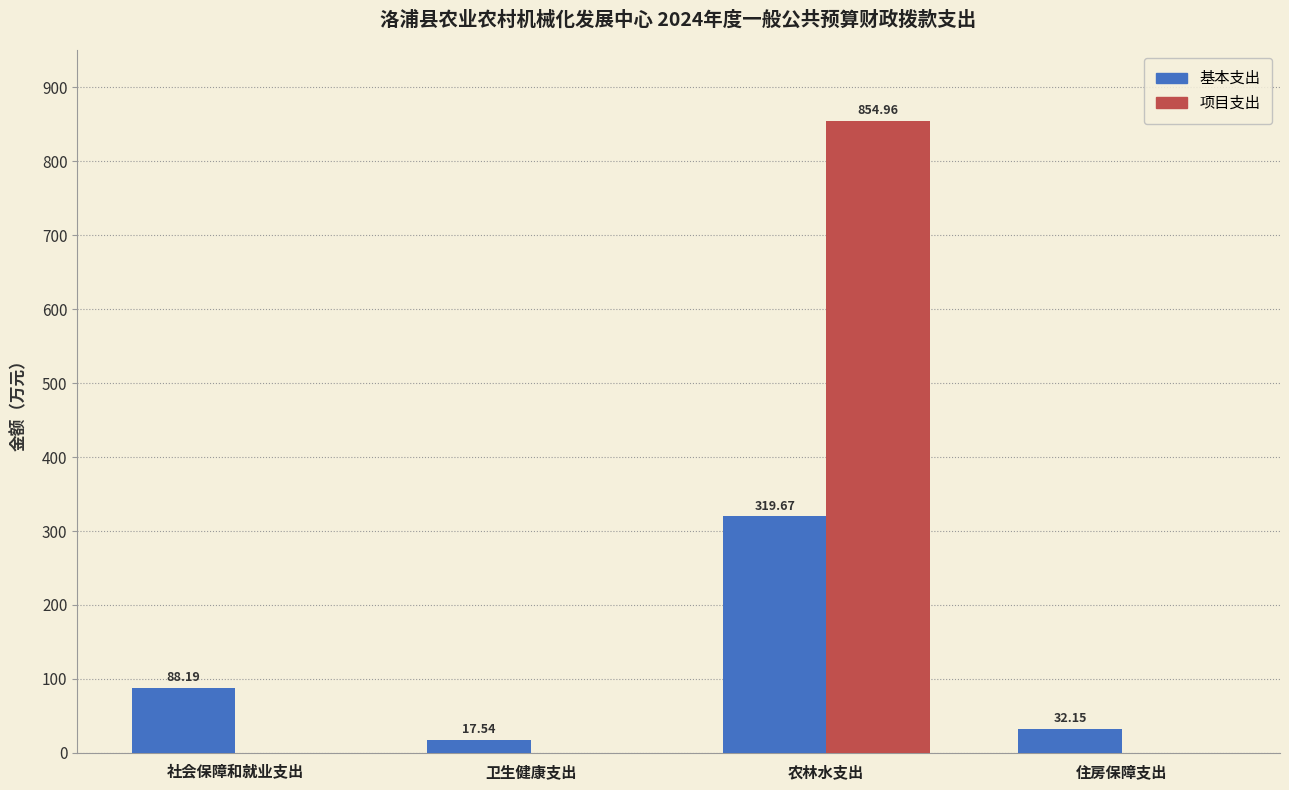

What is the sum of all 基本支出 values?

457.6